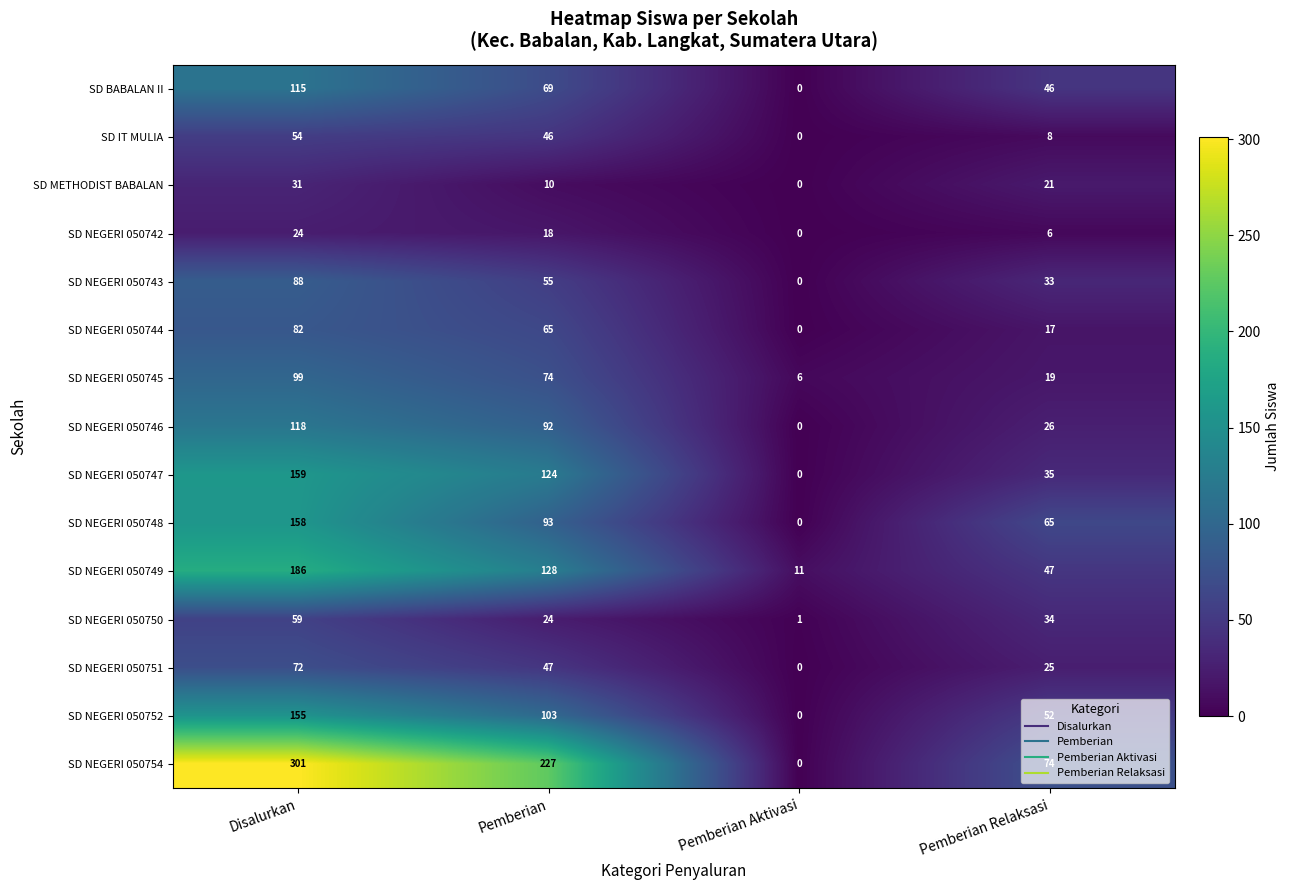

What is the average value of the SD BABALAN II series?

58